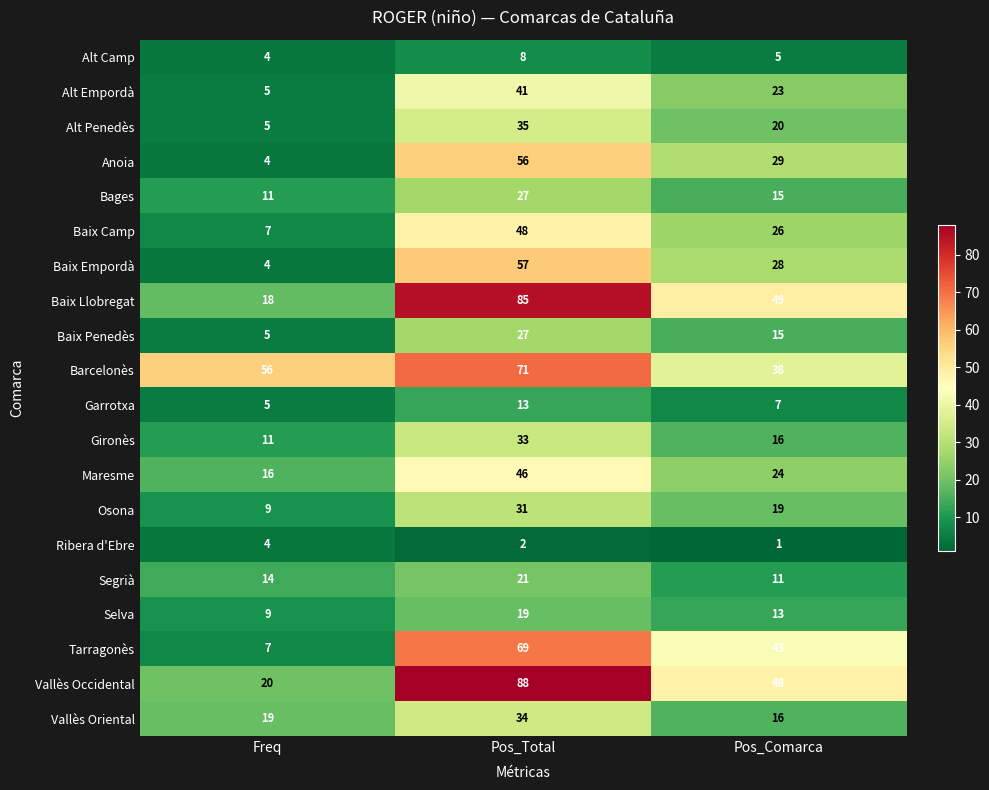

How many Alt Empordà values are between 5 and 41?

3